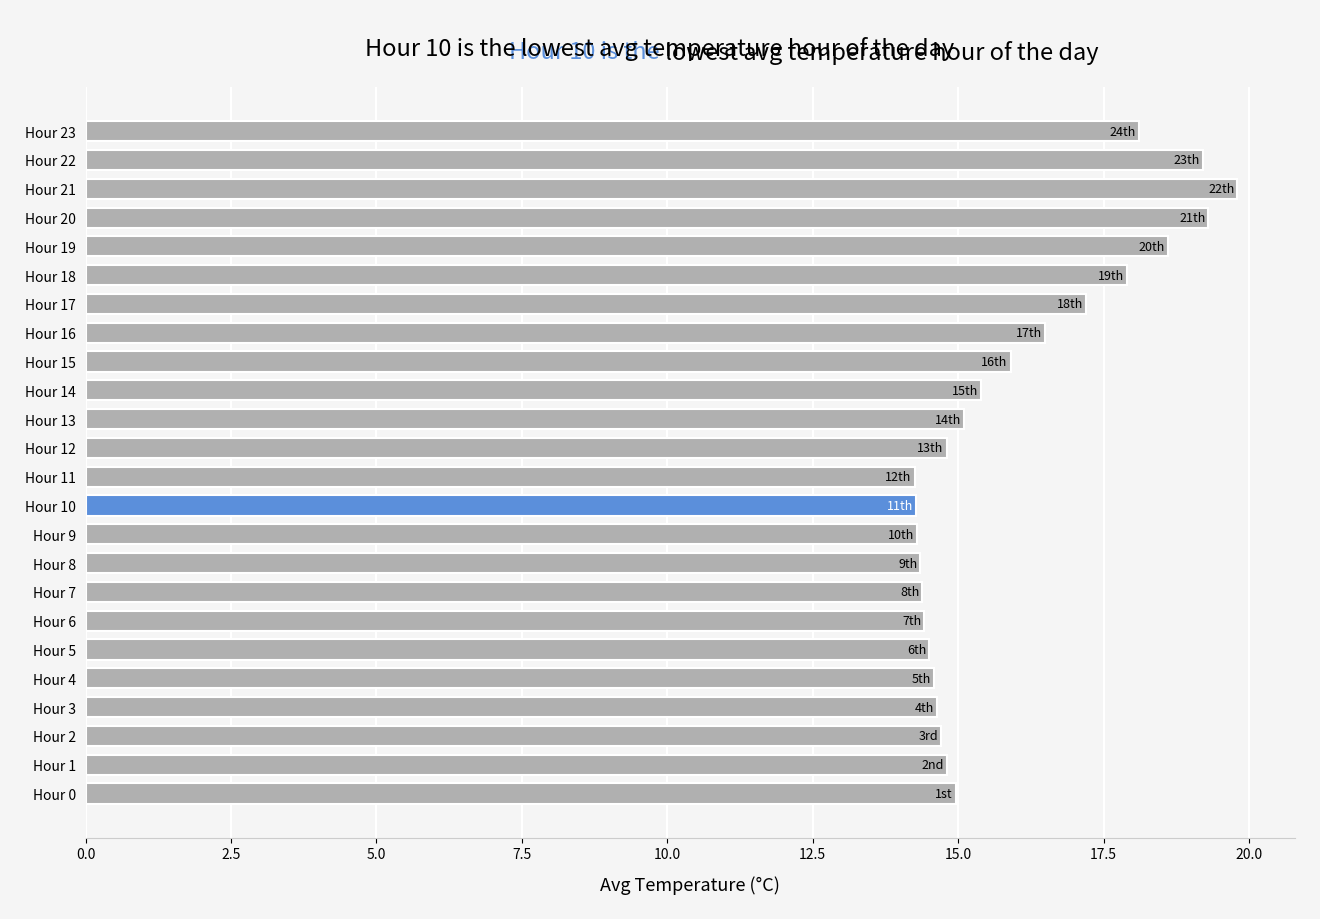

What is the ratio of the value at Hour 8 to the value at Hour 0?

1.0